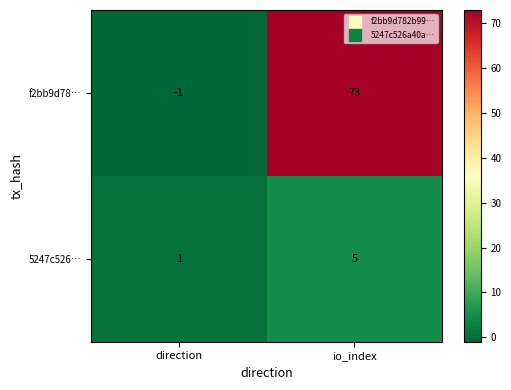

Reading right to left, list all the values displayed in this chart.

f2bb9d78…: 73	-1
5247c526…: 5	1